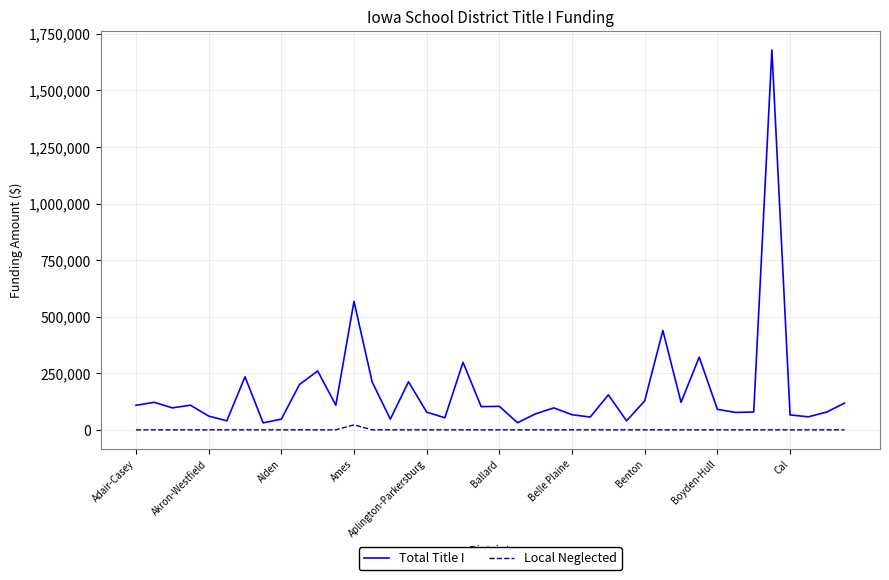

Rank the series by their average value, from highest to lowest.

Total Title I, Local Neglected